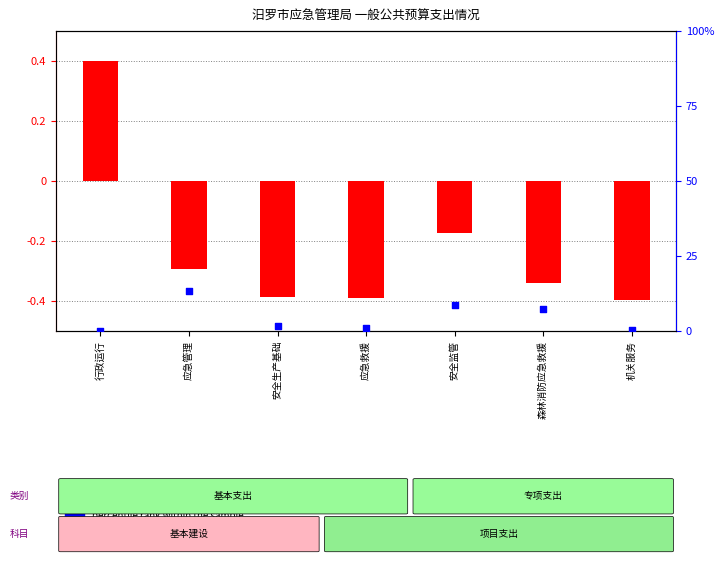

What are all the series names shown in the legend?

transformed count, percentile rank within the sample